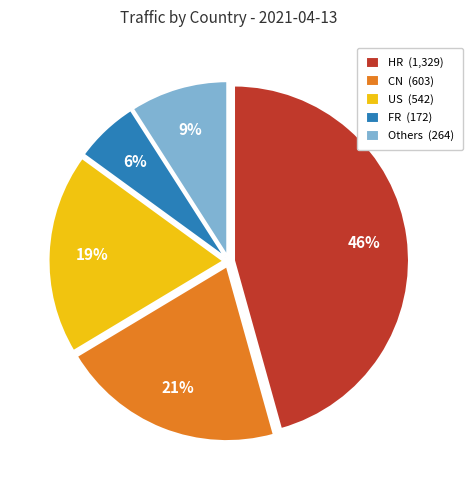

Is it true that US (542) is 19% of the pie?

True